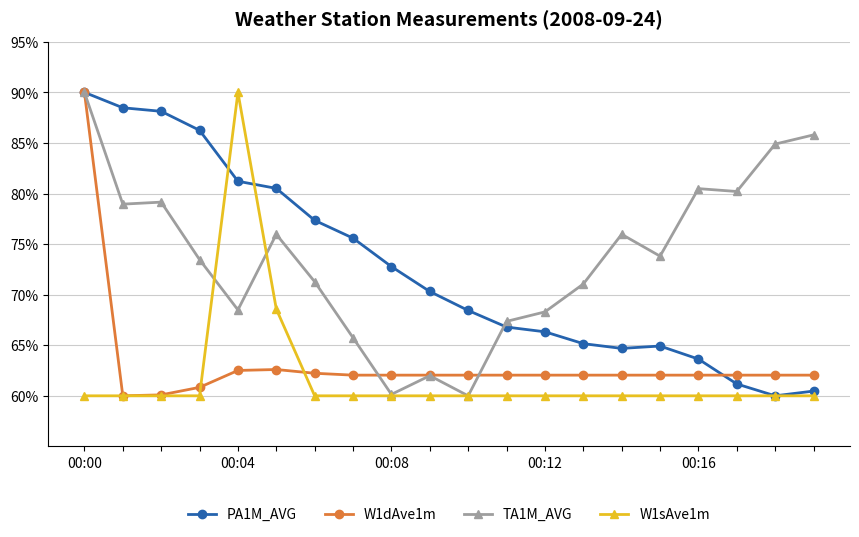

What is the greatest value displayed?

90.0